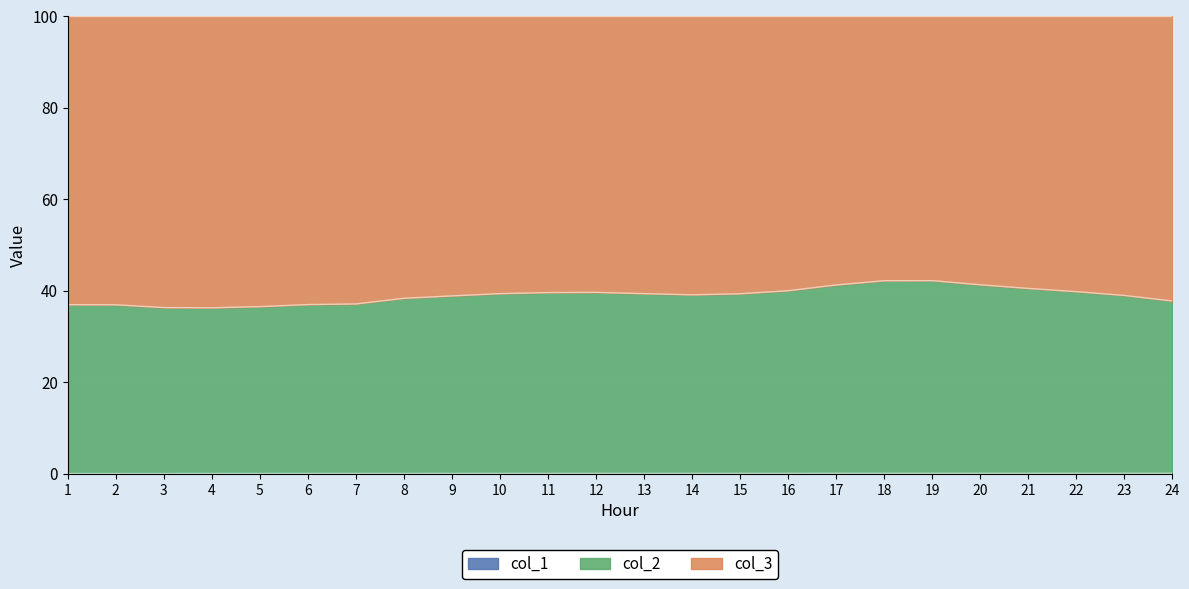

Which category has the highest value across all series?

19